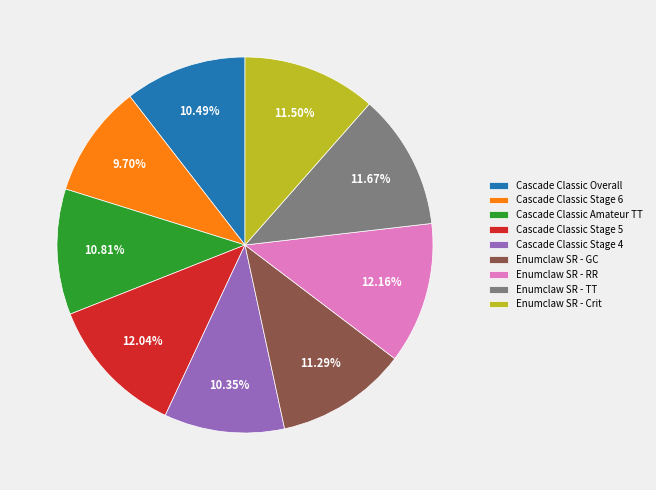

How many segments does this pie chart have?

9